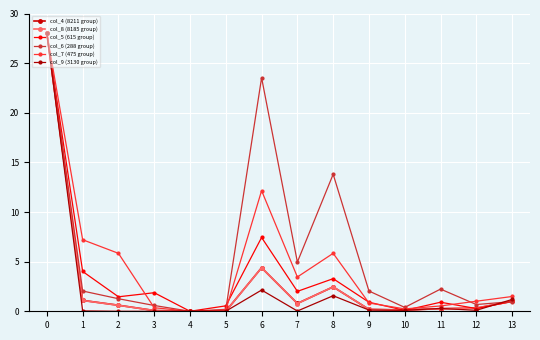

Between which two adjacent categories do col_5 (615 group) and col_6 (288 group) first intersect?

5 and 6